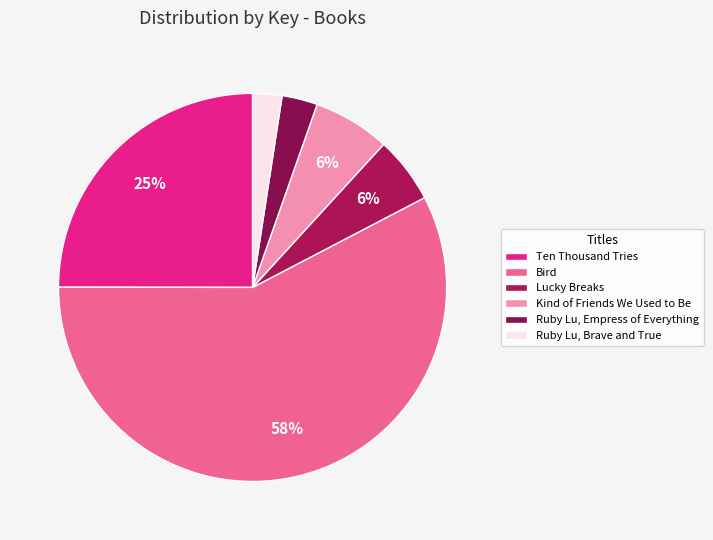

Combined, do Ten Thousand Tries and Bird account for over 50%?

Yes